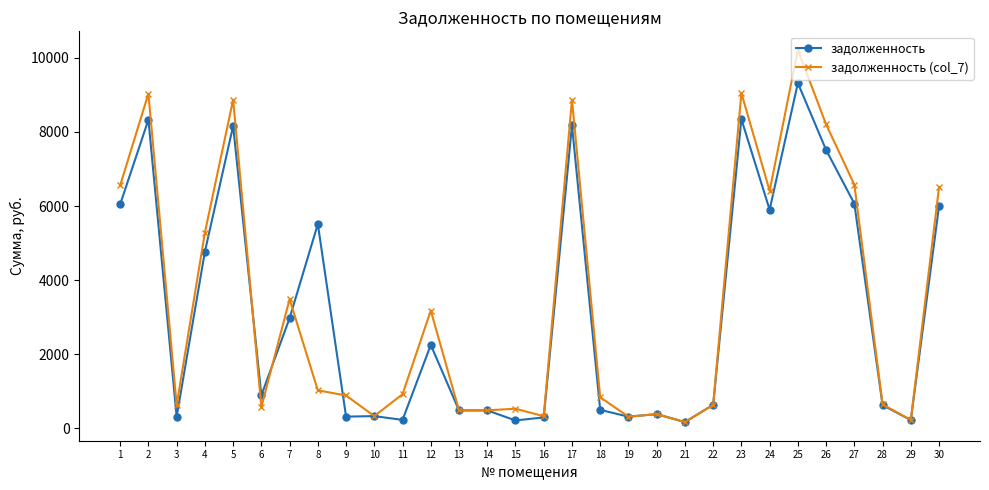

Which series has the largest total across all categories?

задолженность (col_7)